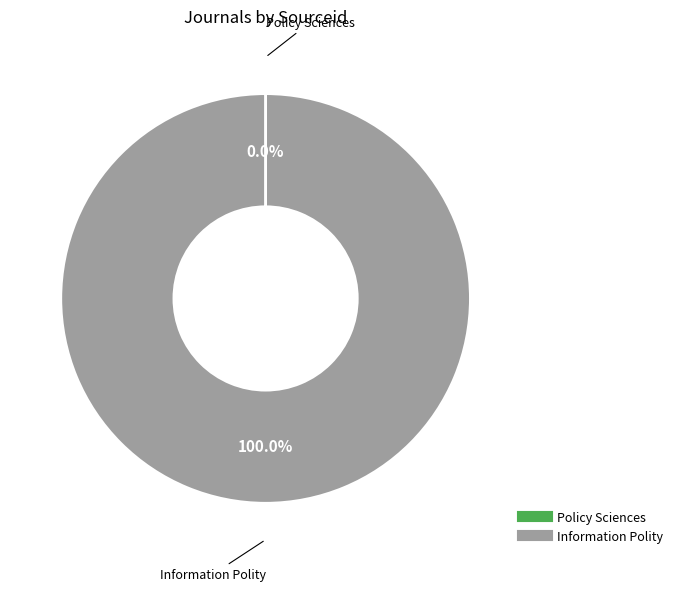

What is the largest slice in the pie chart?

Information Polity